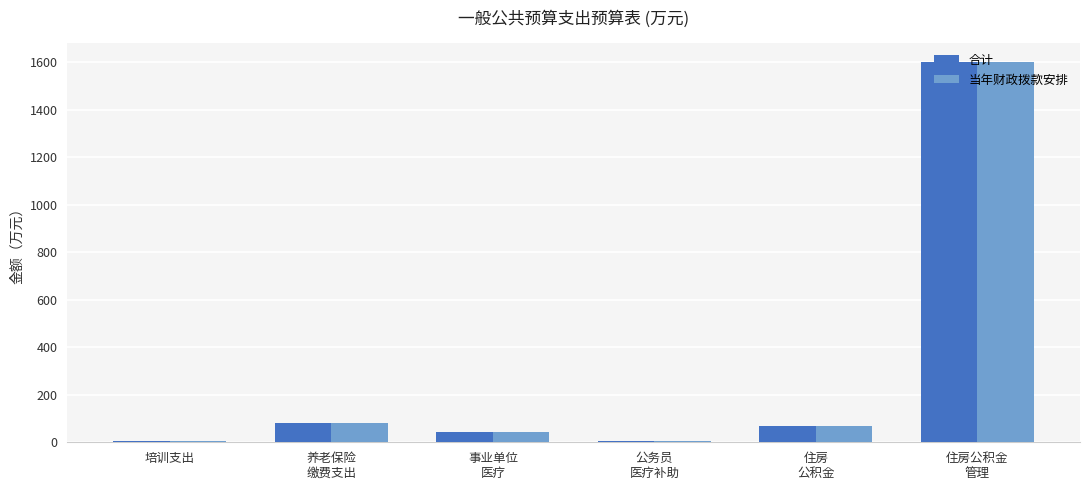

What is the greatest value displayed?

1600.1